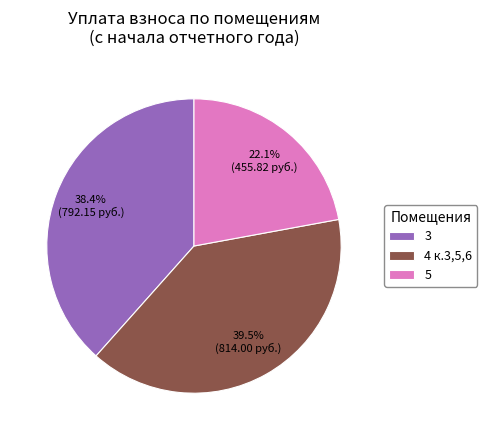

Rank the categories by value from lowest to highest.

5, 3, 4 к.3,5,6